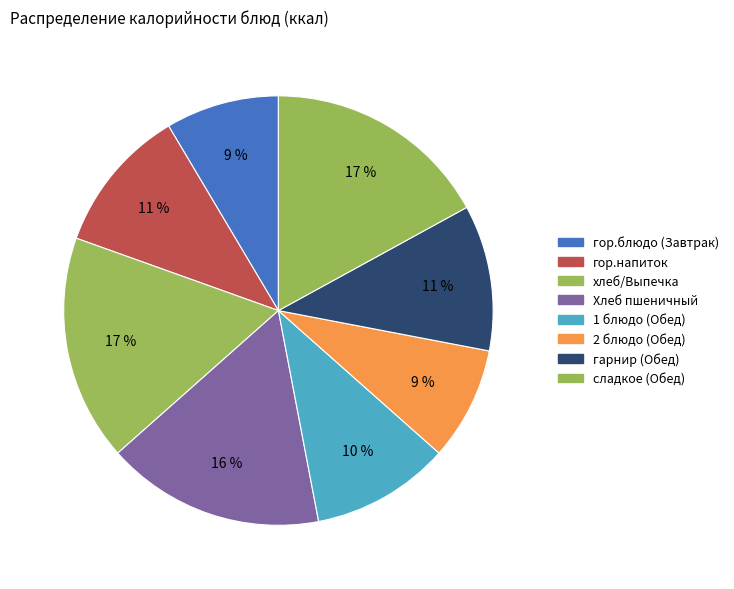

Is it true that сладкое (Обед) is 24% of the pie?

False